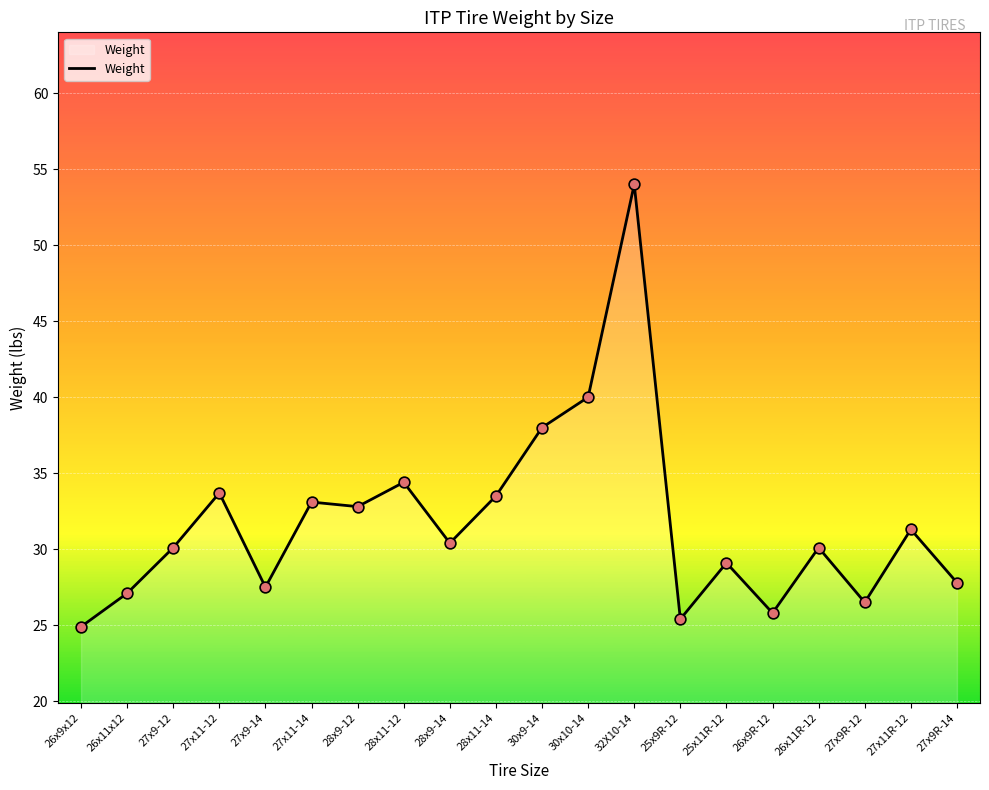

What is the change in value from 28x11-14 to 25x11R-12?

-4.4